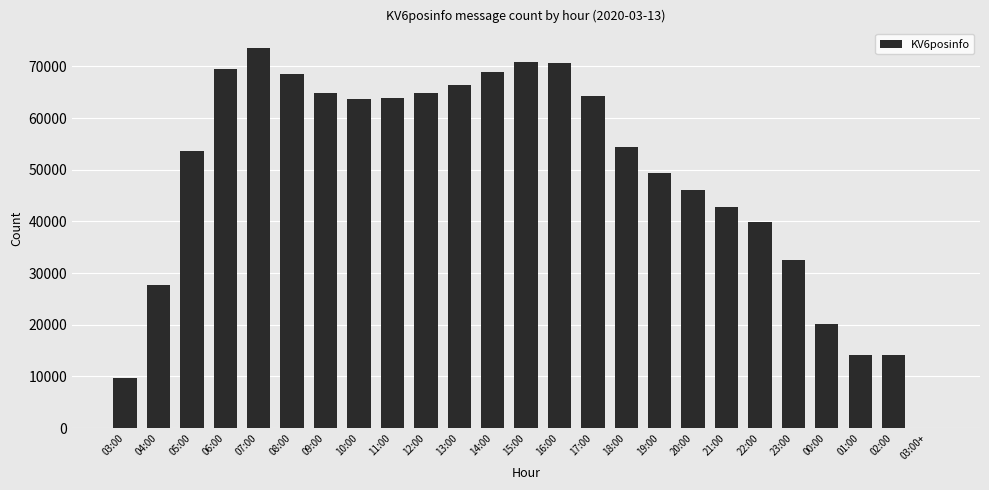

What is the ratio of the value at 13:00 to the value at 15:00?

0.9